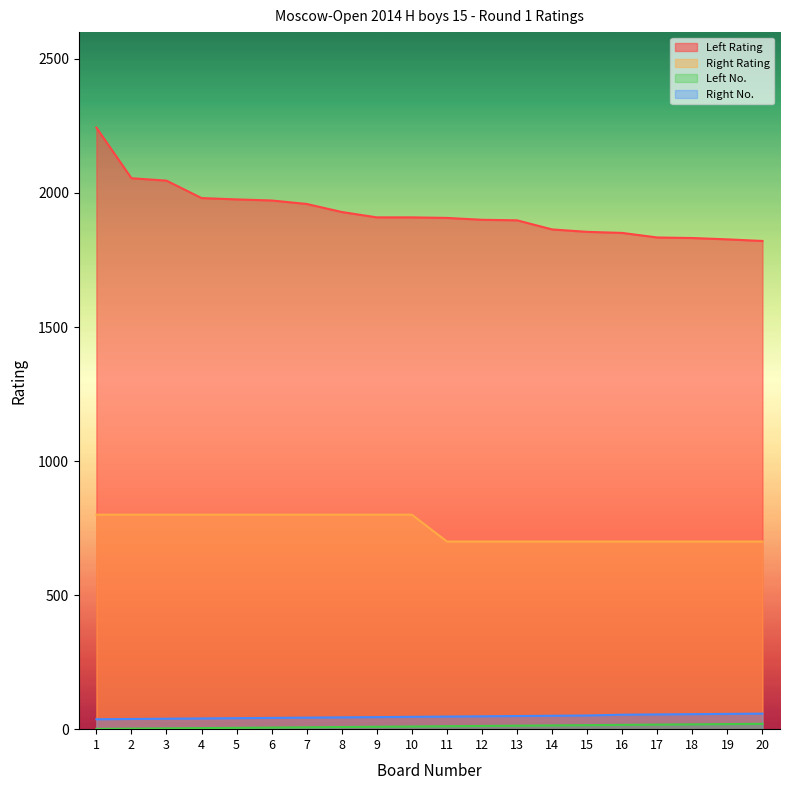

What is the maximum value for Right No.?

58